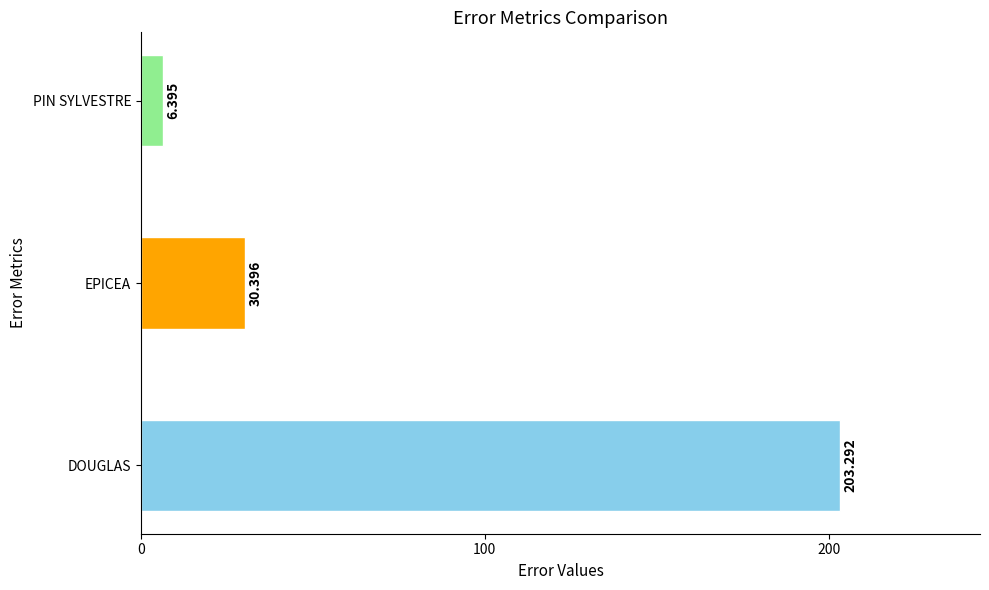

At which category does the chart reach its minimum across all series?

PIN SYLVESTRE